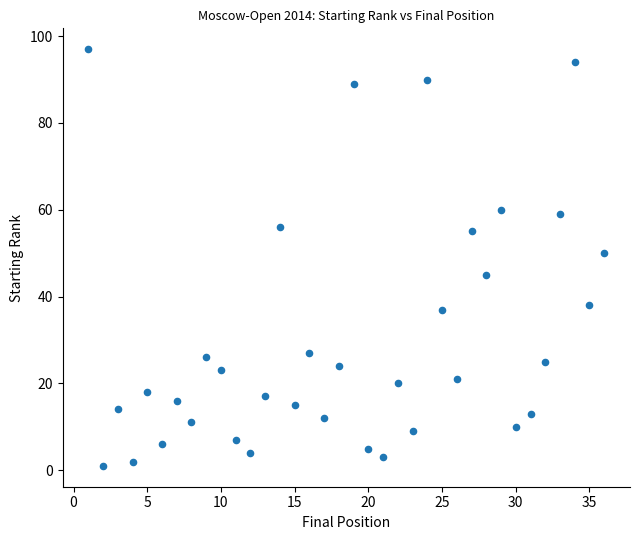

What is the range of X values (max minus min)?

35